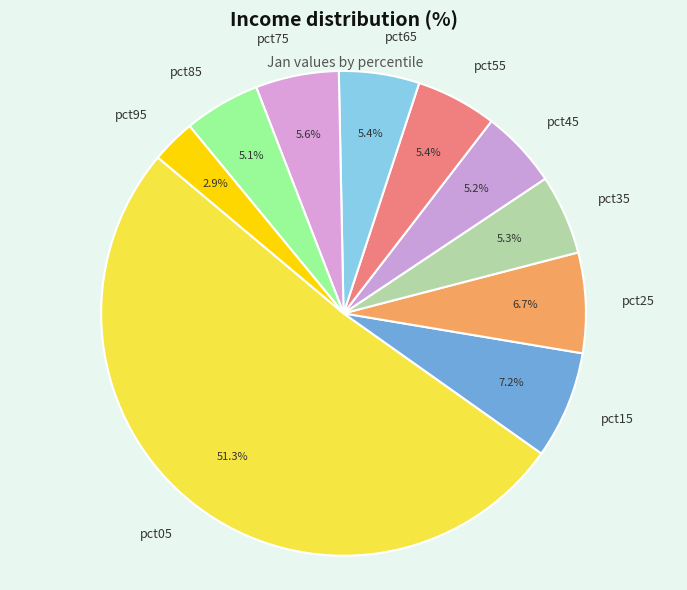

What is the ratio of the value at pct35 to the value at pct25?

0.8